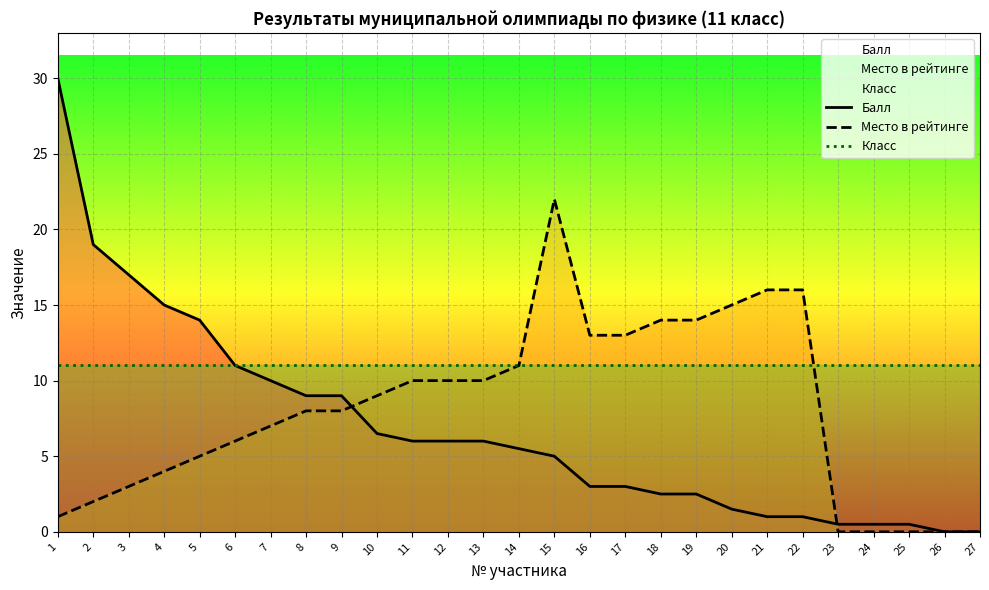

What is the total value across all series at 11?

27.0